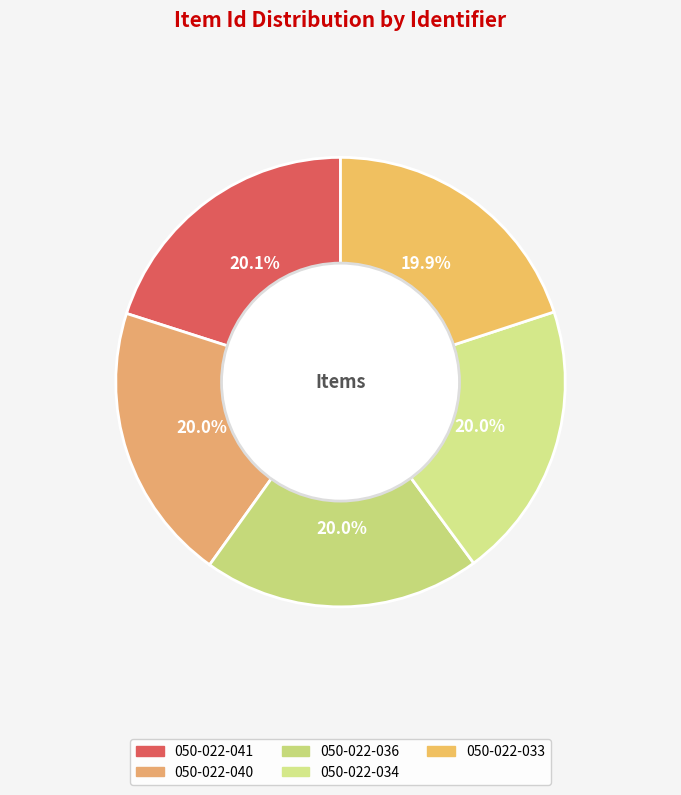

What portion of the pie excludes 050-022-041?

79.9%